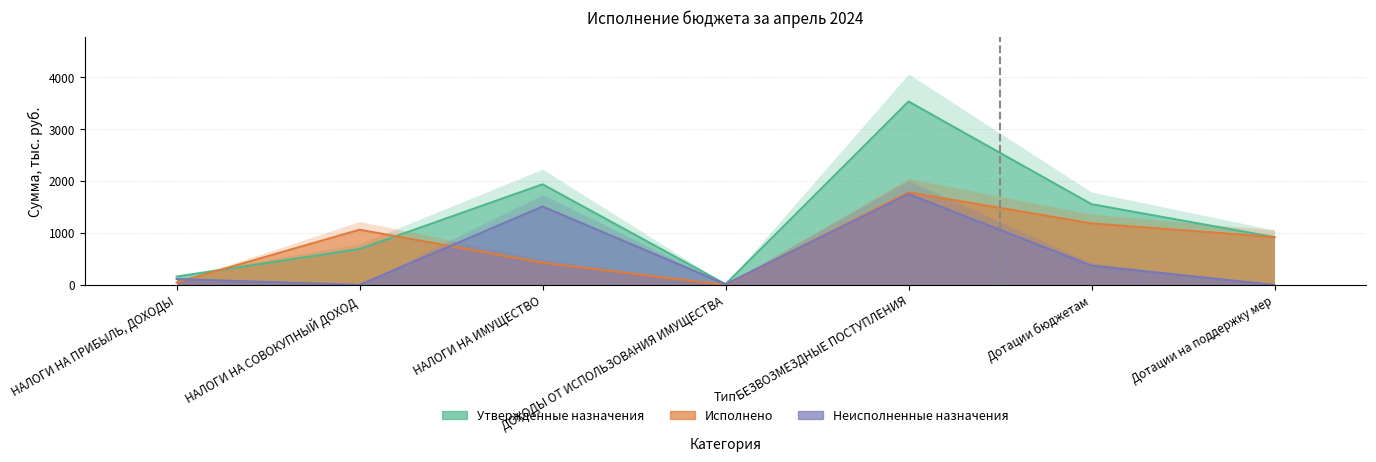

In Утвержденные назначения, how many points are higher than both neighbors (excluding endpoints)?

2